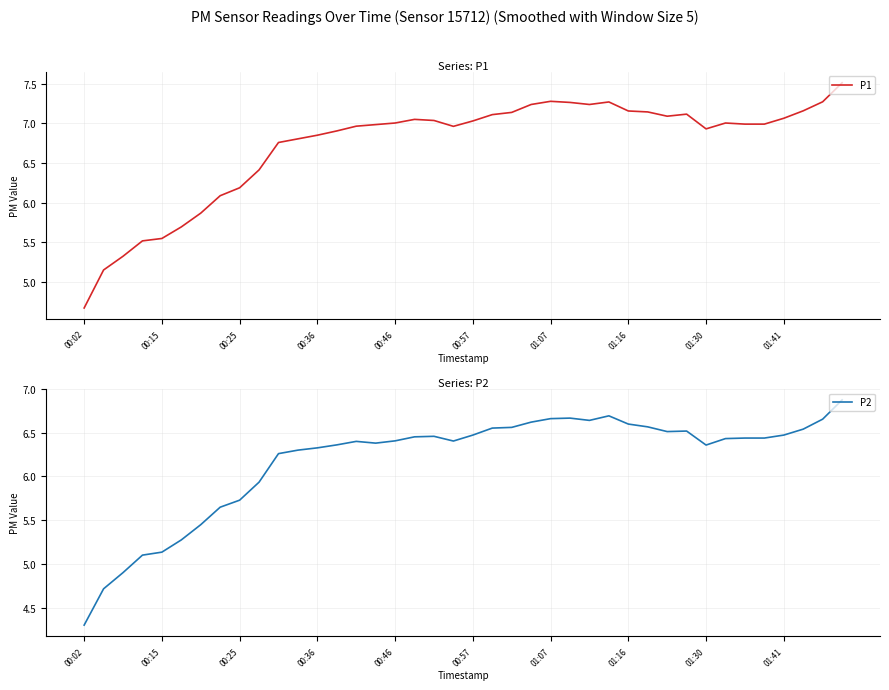

What is the sum of the P1 values at 19 and 22?

14.1